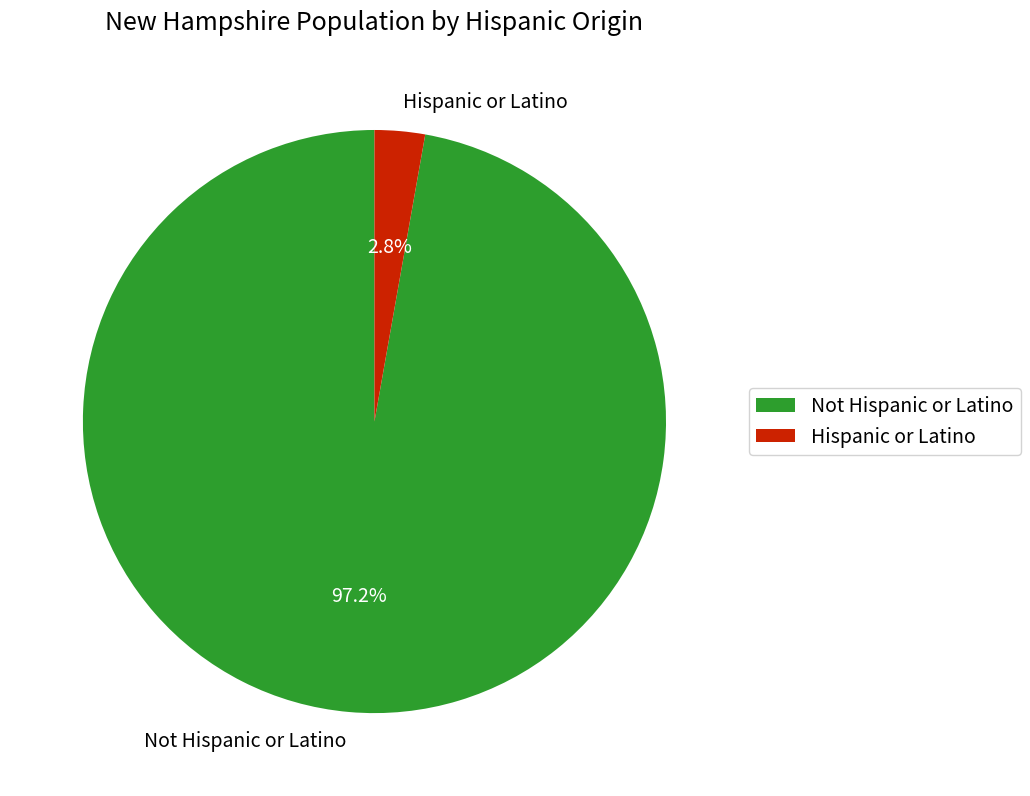

Rank the categories by value from highest to lowest.

Not Hispanic or Latino, Hispanic or Latino